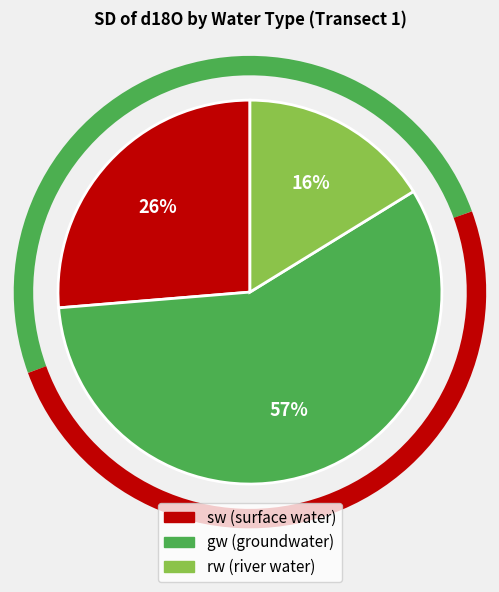

To the nearest percent, what is the difference between the gw and rw slice percentages?

41%